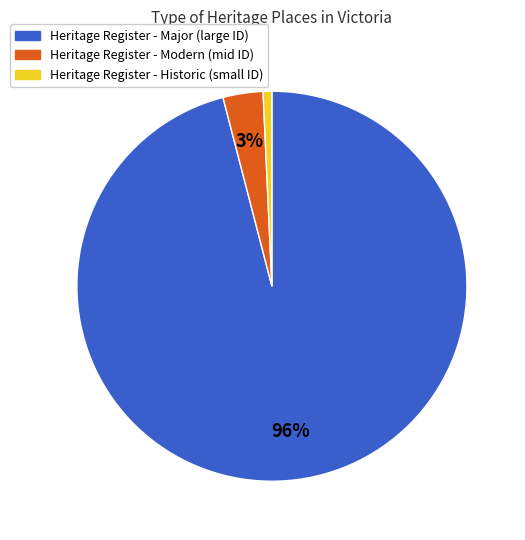

To the nearest percent, what is the average slice percentage?

33%